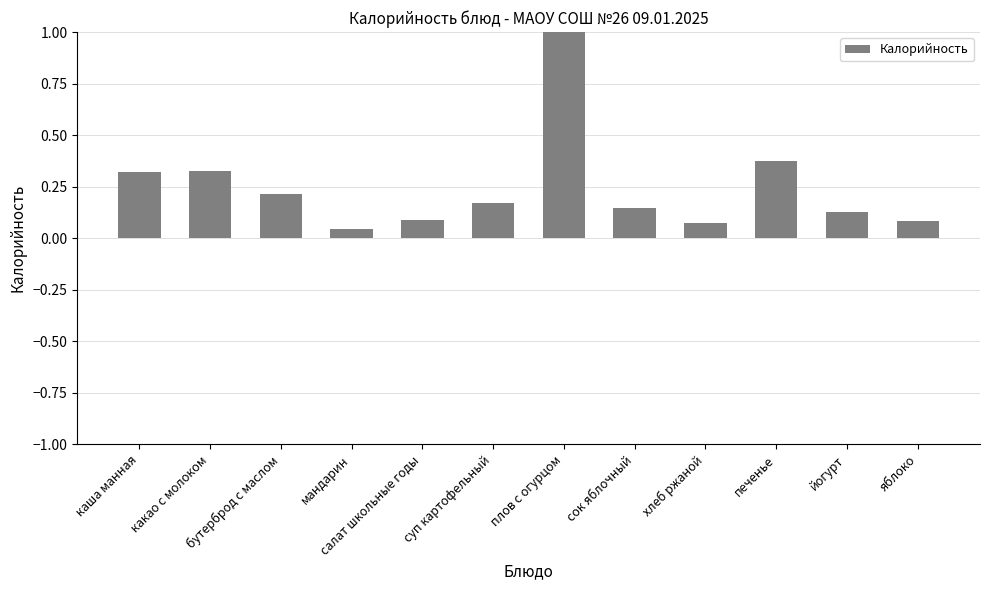

What is the maximum value shown in the chart?

1.0